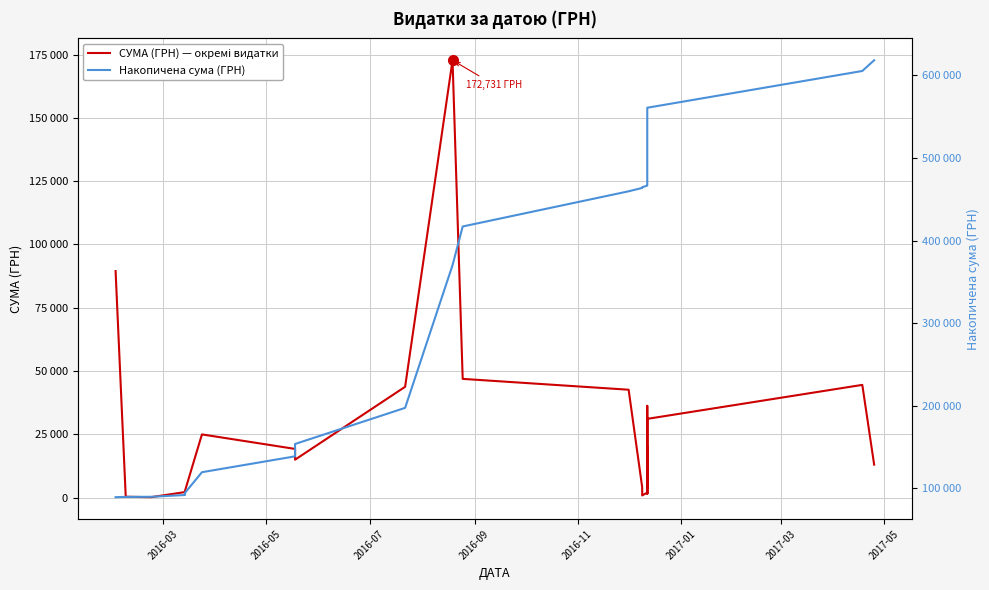

Which series has the largest total across all categories?

Накопичена сума (ГРН)